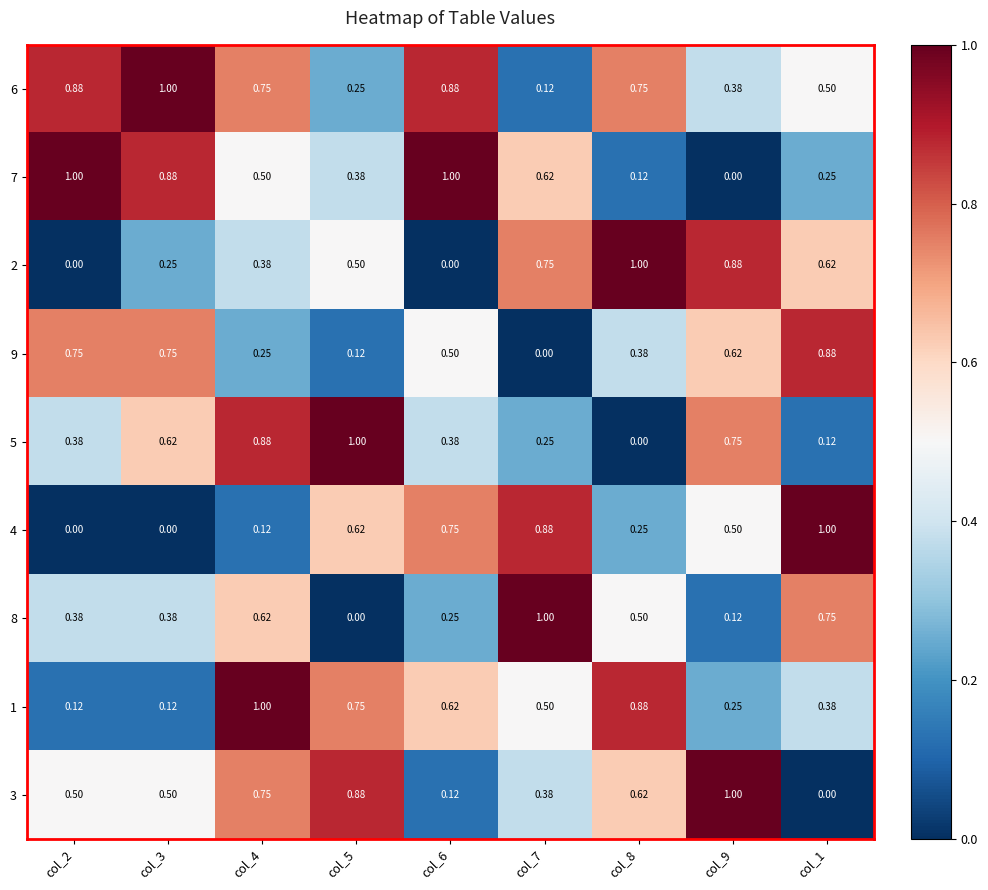

Is the value of 9 at col_6 greater than the value of 1 at col_1?

Yes